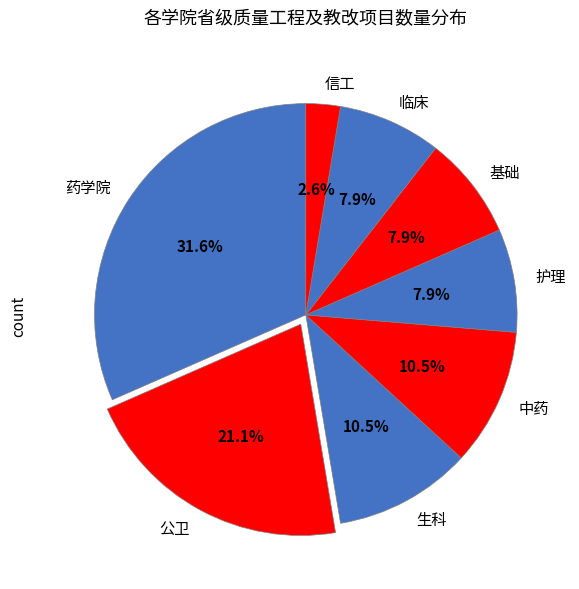

Which has a higher value, 药学院 or 基础?

药学院